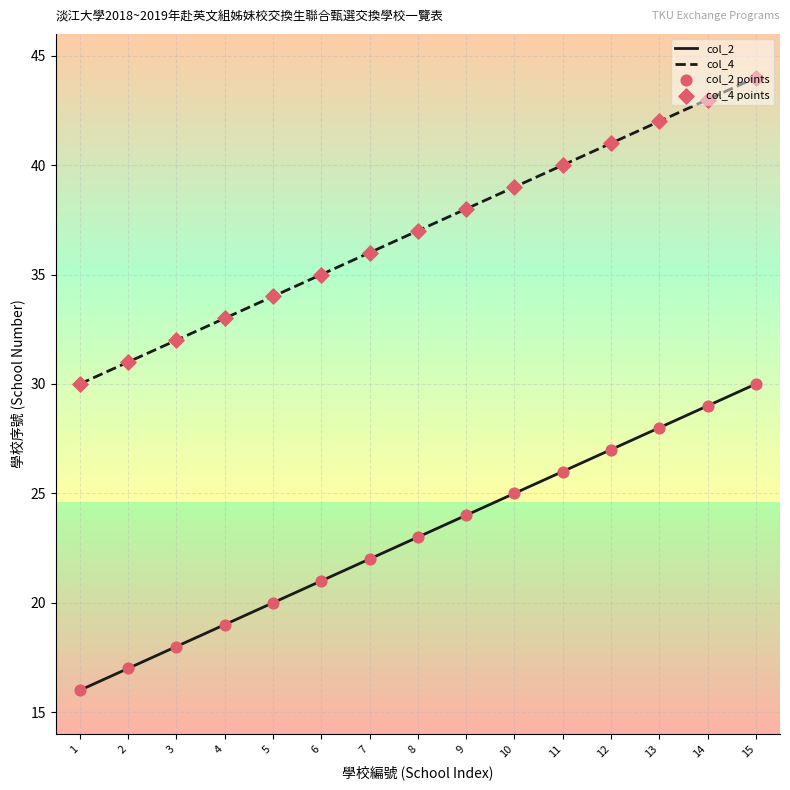

The col_4 series shows 30 at 1. True or false?

True